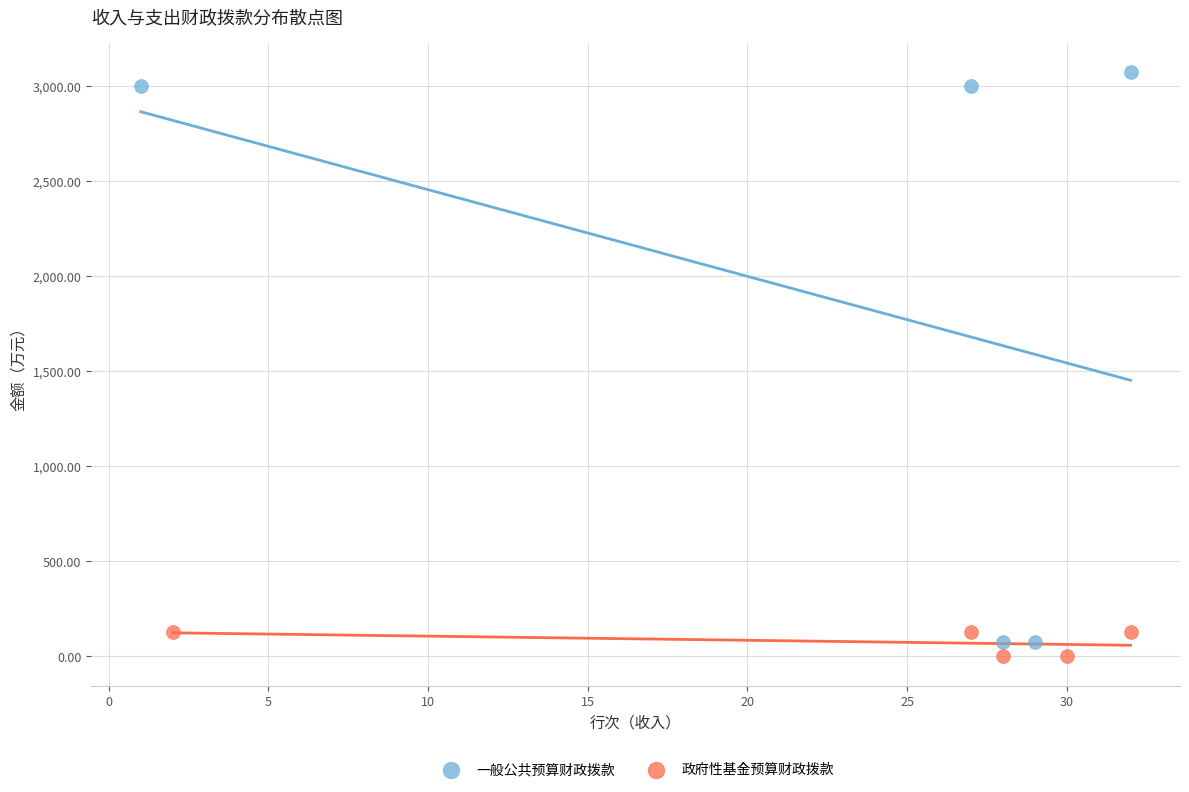

What are all the series names shown in the legend?

一般公共预算财政拨款, 政府性基金预算财政拨款